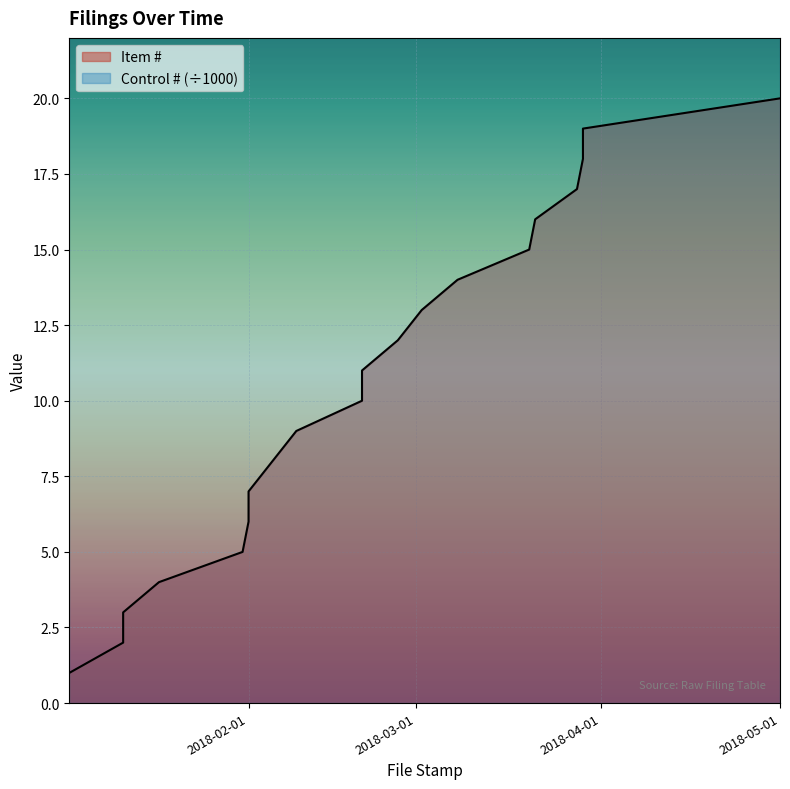

How many lines are shown in the chart?

1